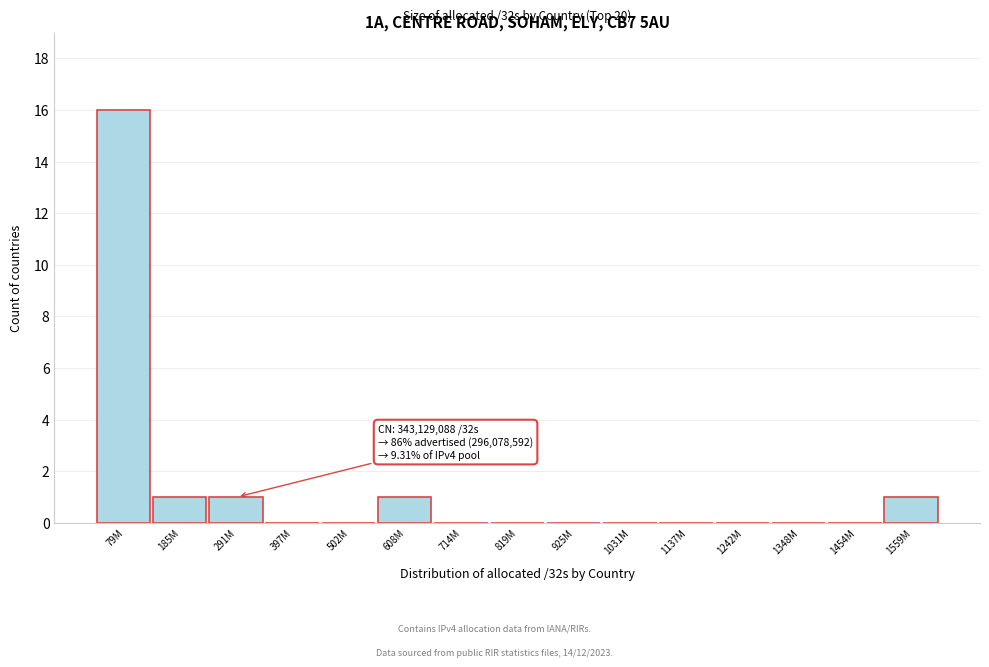

Reading left to right, transcribe all the data shown in this chart.

79M=16	185M=1	291M=1	397M=0	502M=0	608M=1	714M=0	819M=0	925M=0	1031M=0	1137M=0	1242M=0	1348M=0	1454M=0	1559M=1